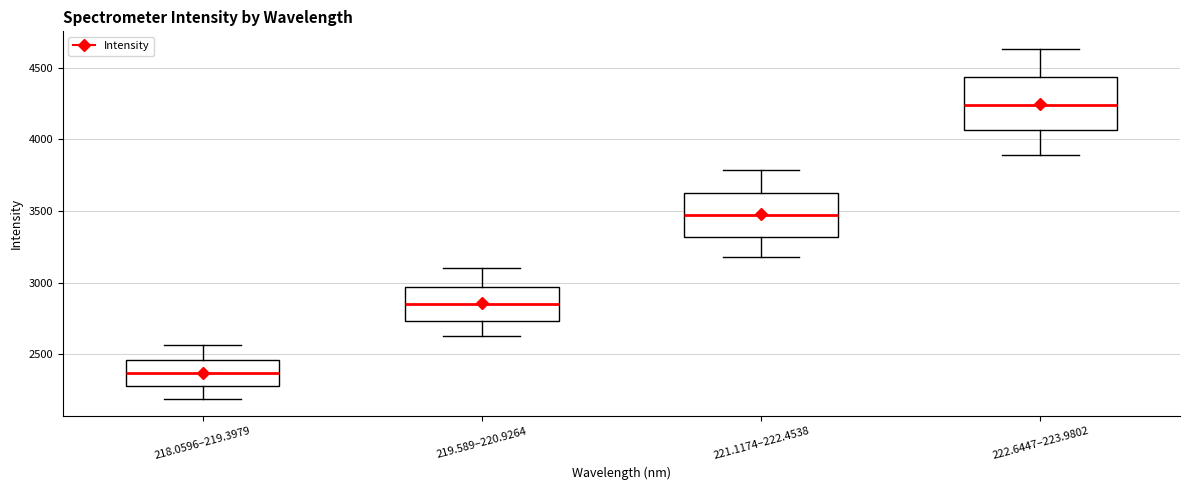

Where is the upper edge of the box for 219.589–220.9264 on the y-axis? The values are not printed on the chart, so give them approximately, as read against the axis.

2950